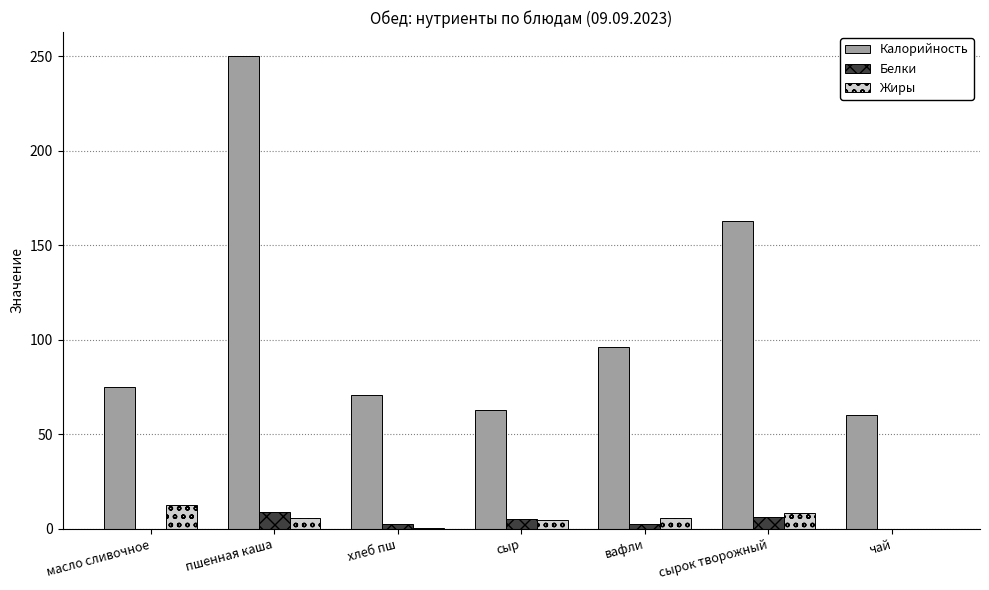

Which series changed the most between масло сливочное and сырок творожный?

Калорийность